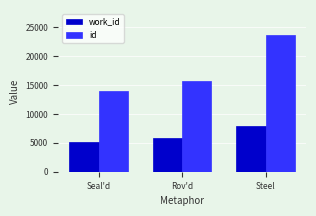

List the series in order of their overall mean, highest first.

id, work_id